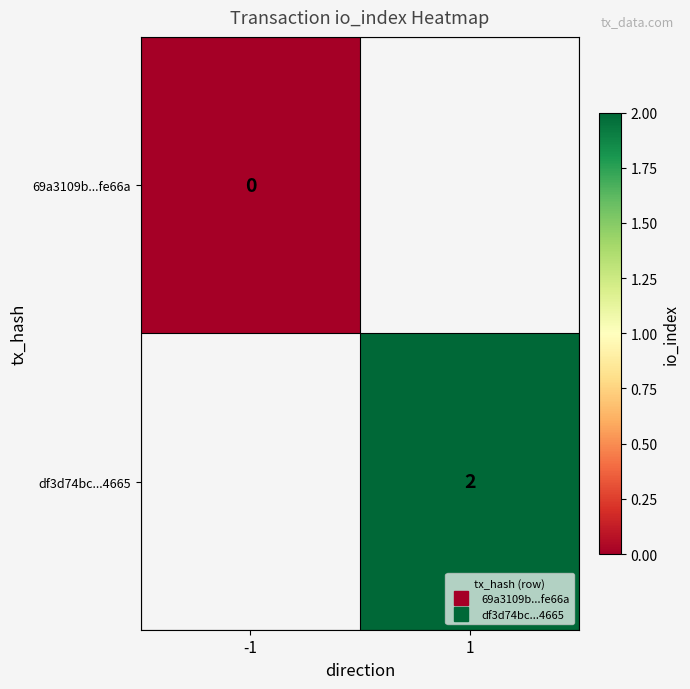

Is the value of 69a3109b...fe66a at -1 greater than the value of df3d74bc...4665 at 1?

No